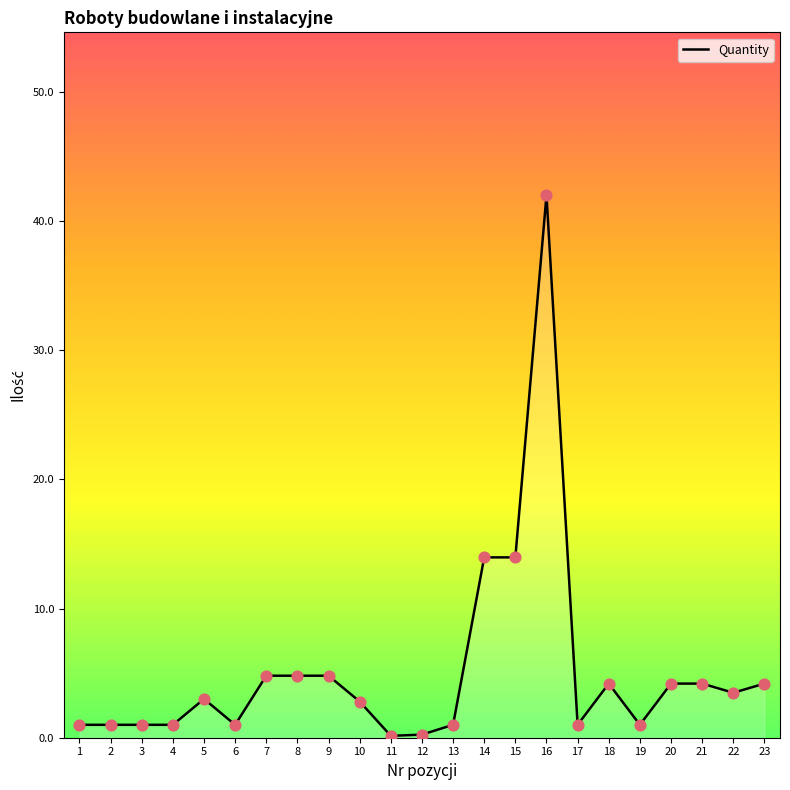

True or false: the data shows 4.2 at 23.

True